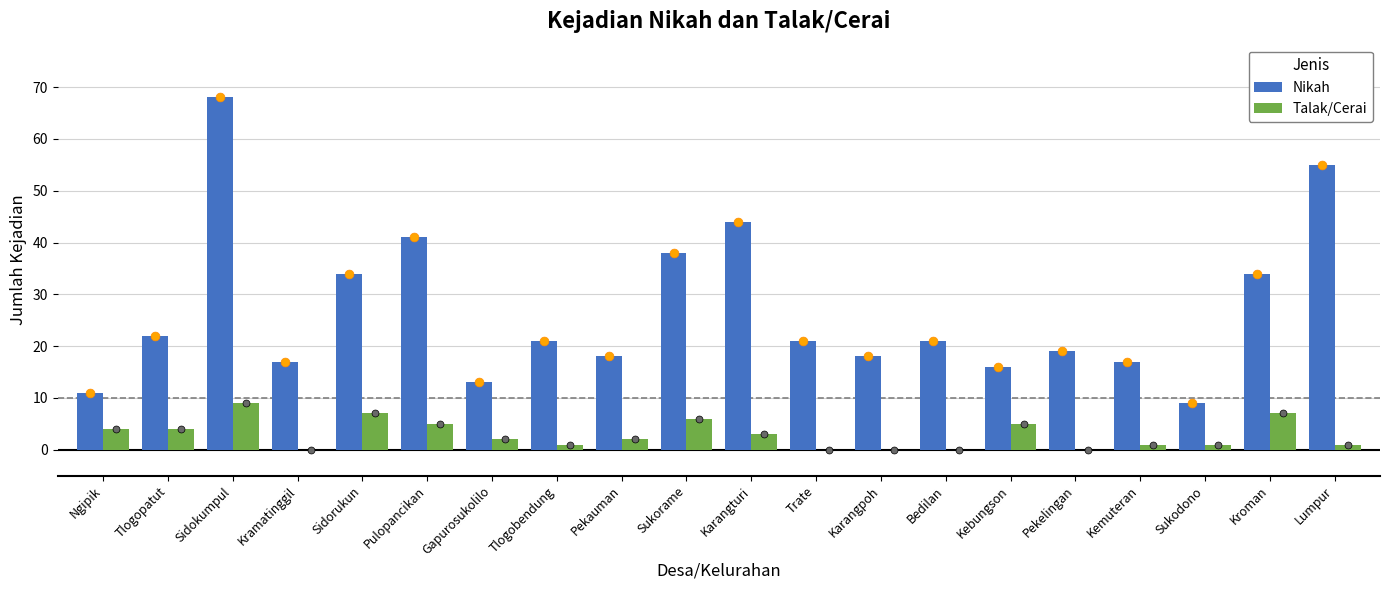

Which series has the largest Y range (max minus min)?

Nikah